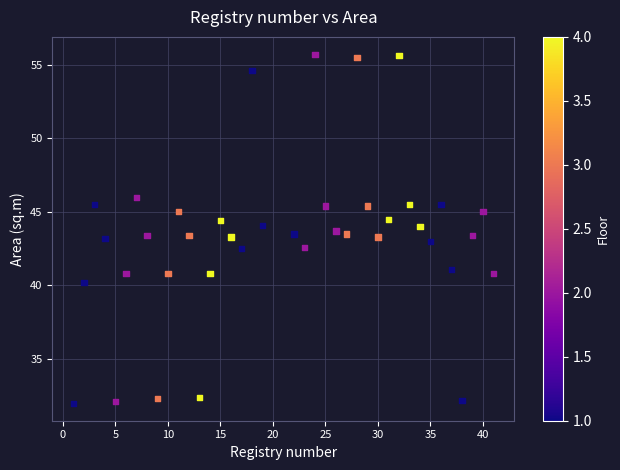

What is the range of X values (max minus min)?

40.0